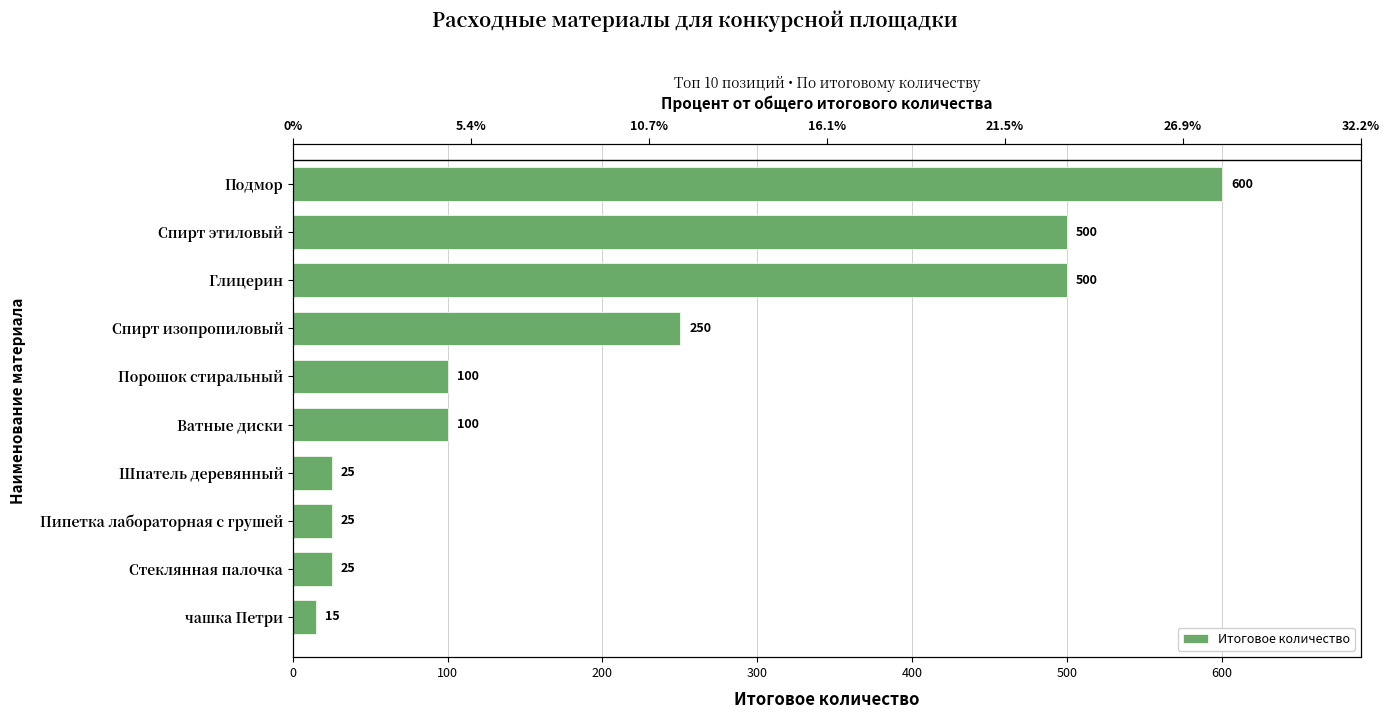

Are the bars grouped side by side (vs. stacked)?

No